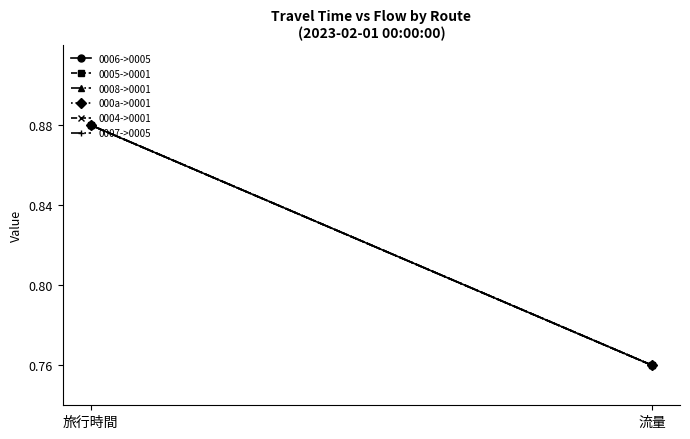

What is the average value of the 0008->0001 series?

0.8